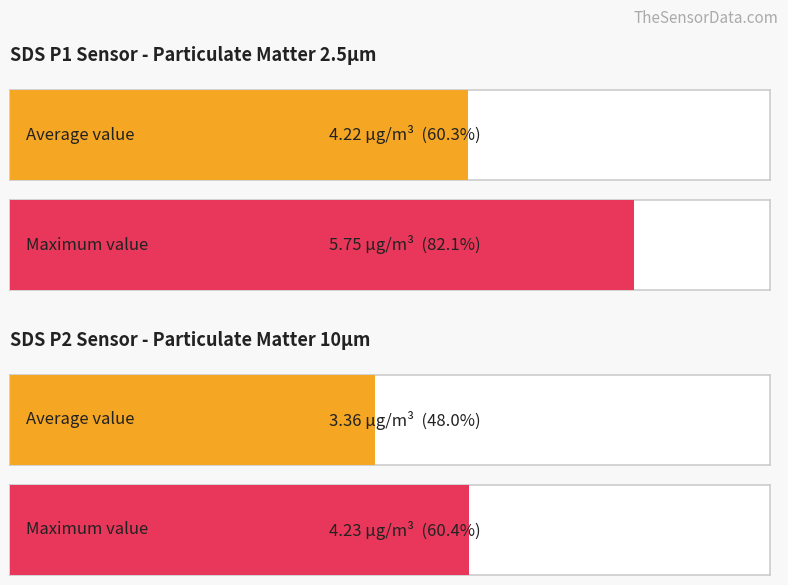

Is it true that SDS_P2 equals 1.0 at 01:02?

False